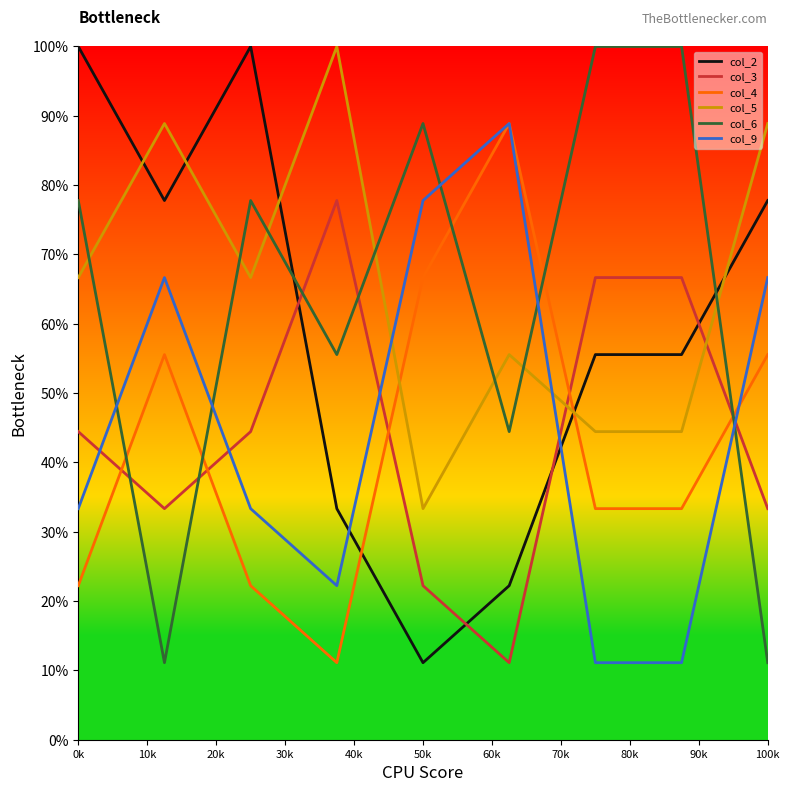

What are all the series names shown in the legend?

col_2, col_3, col_4, col_5, col_6, col_9